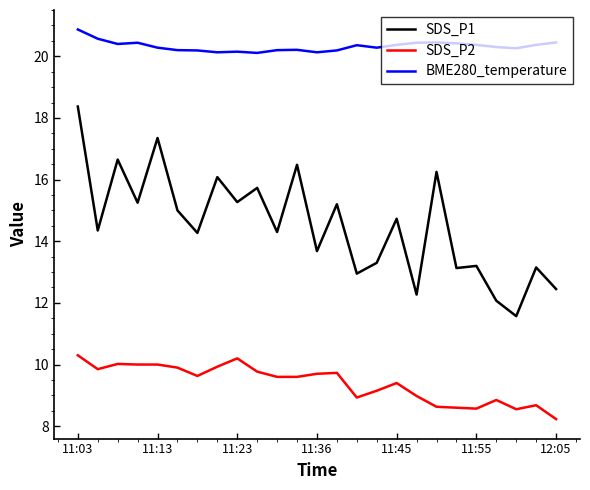

What is the greatest value displayed?

20.9